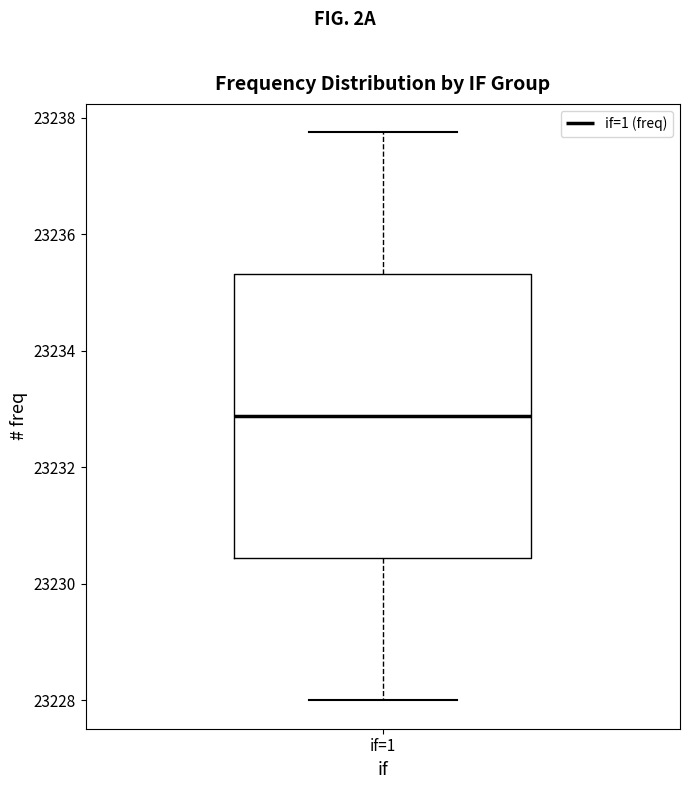

Transcribe this box plot: give where the median line is, the range the box spans, and where the two whiskers end, as read against the y-axis. The values are not printed on the chart, so give them approximately, as read against the axis.

median 23232.8, box 23230.4 to 23235.4, whiskers 23228.0 to 23237.8